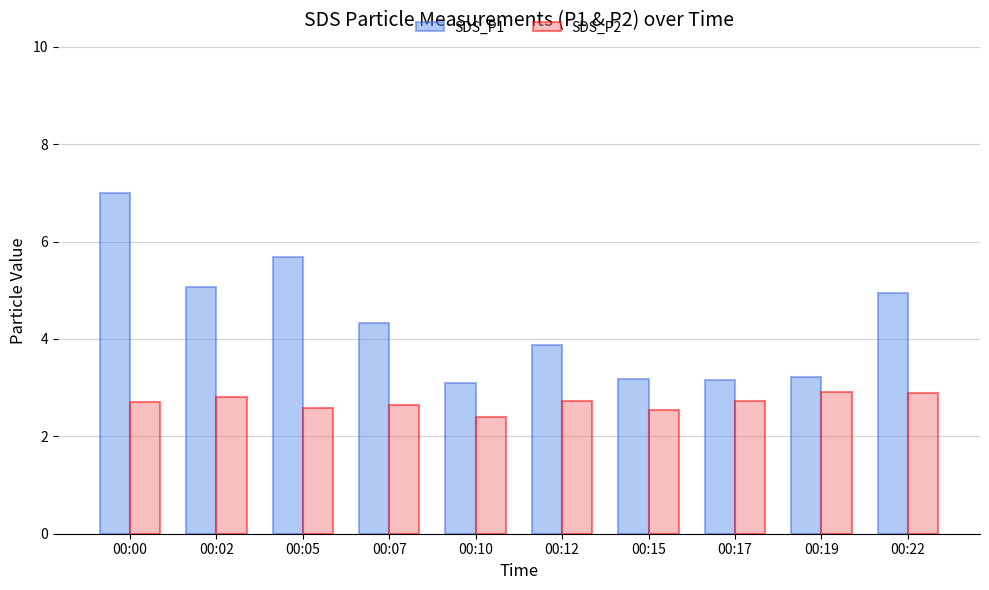

At which category does the chart reach its minimum across all series?

00:10